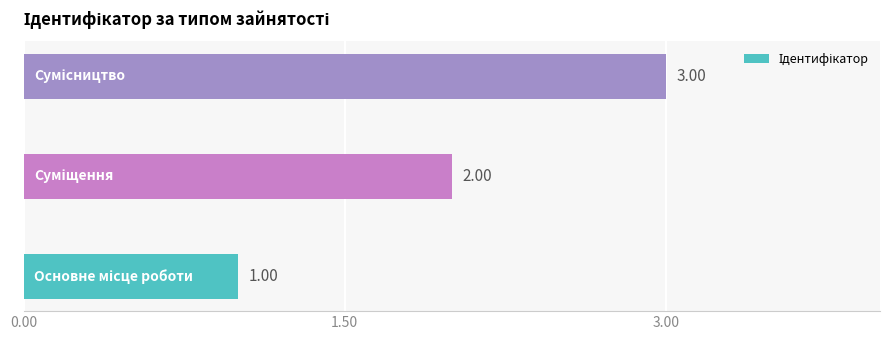

What is the sum of all values?

6